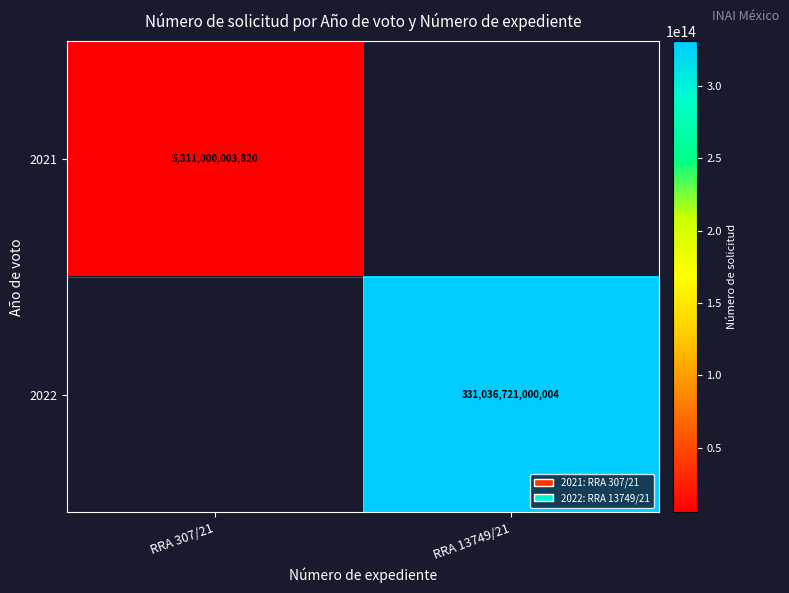

Which has a higher value, RRA 307/21 or RRA 13749/21?

RRA 13749/21